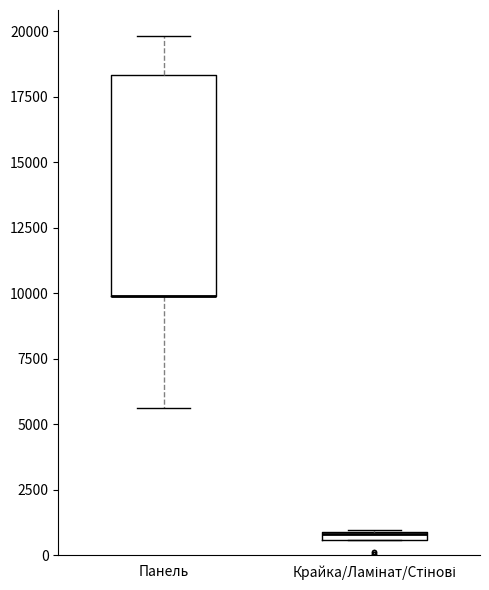

Where is the lower edge of the box for Крайка/Ламінат/Стінові on the y-axis? The values are not printed on the chart, so give them approximately, as read against the axis.

500